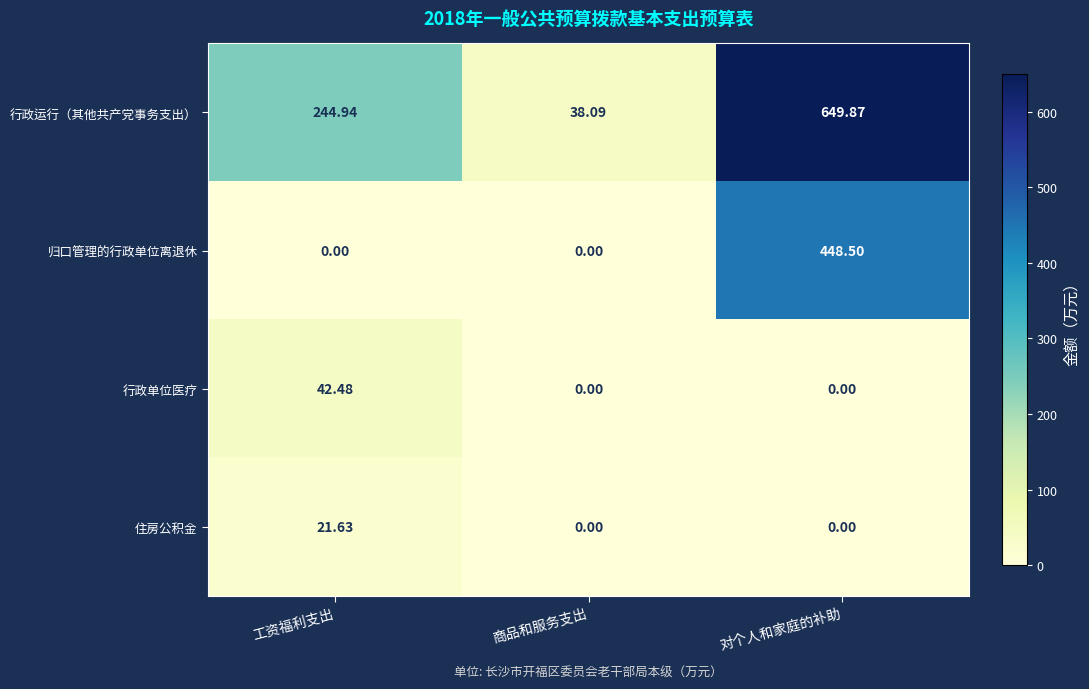

Between 商品和服务支出 and 对个人和家庭的补助, which series saw the biggest shift?

行政运行（其他共产党事务支出）